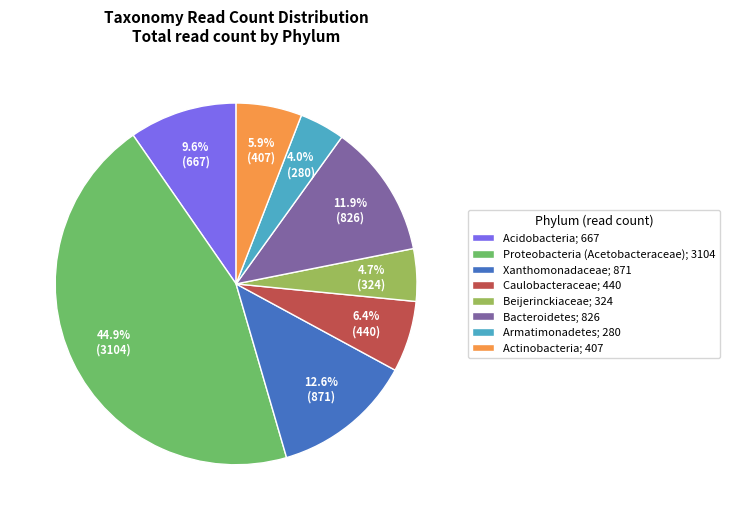

To the nearest percent, what portion does Bacteroidetes represent?

12%